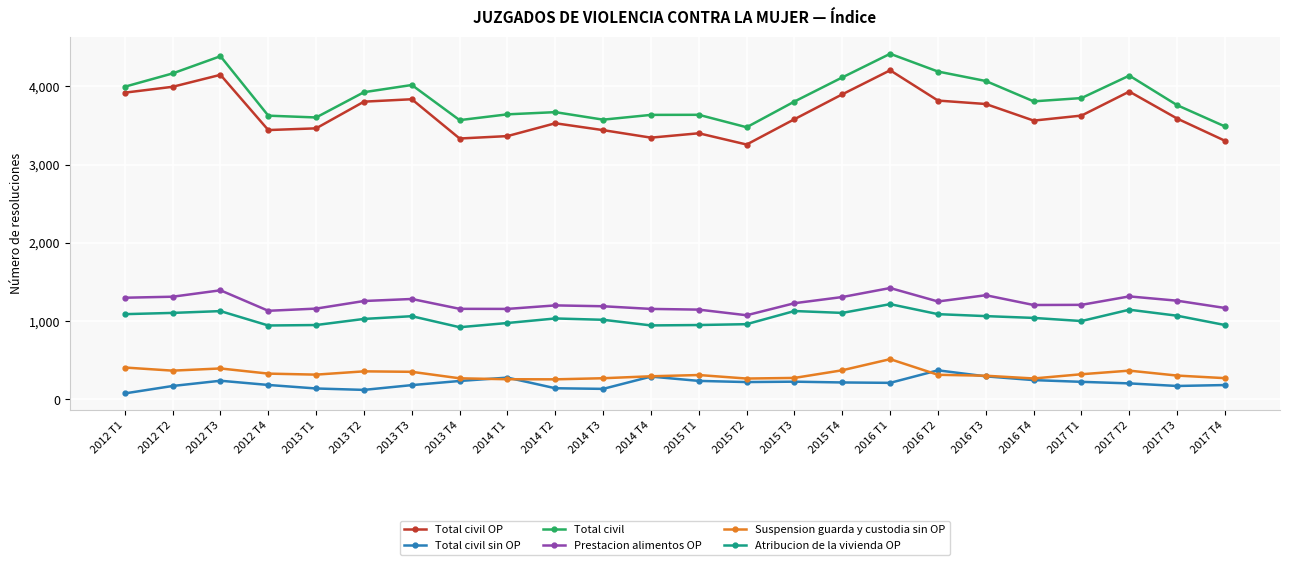

What is the highest value of the Total civil sin OP series?

371